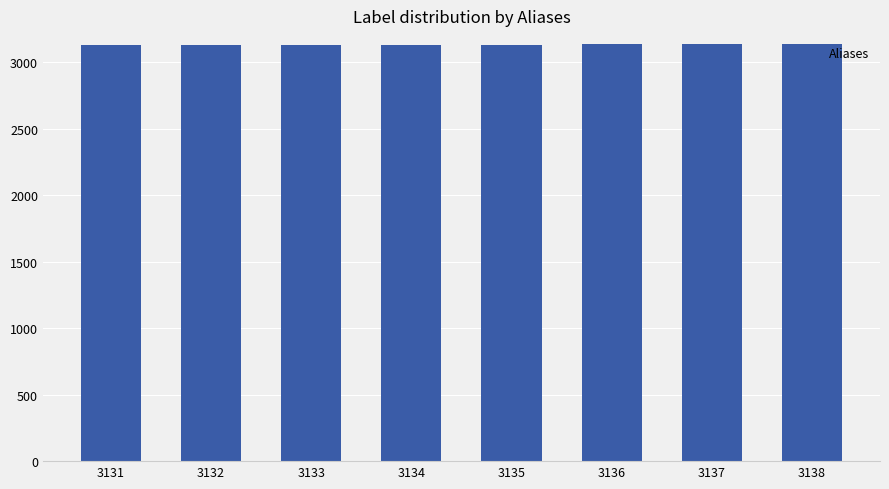

Is it true that the value at 3136 is 3136?

True